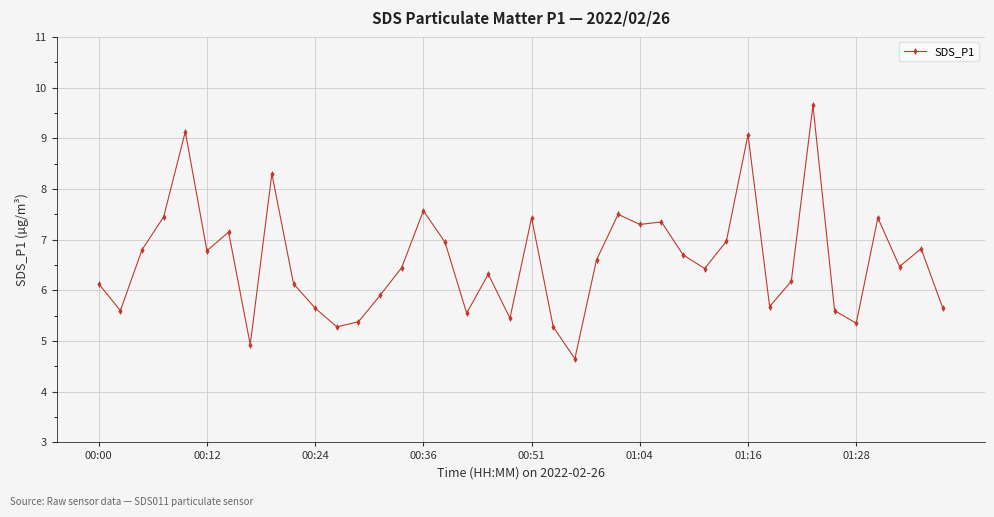

What is the average value?

6.6